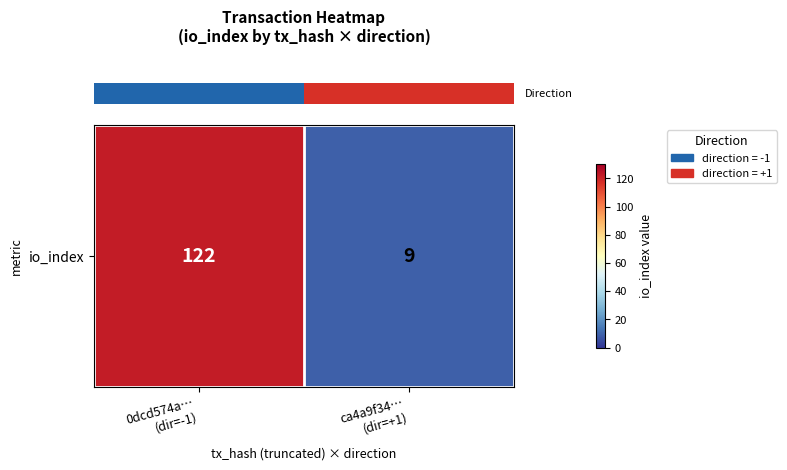

What is the difference between the values at ca4a9f34…
(dir=+1) and 0dcd574a…
(dir=-1)?

113